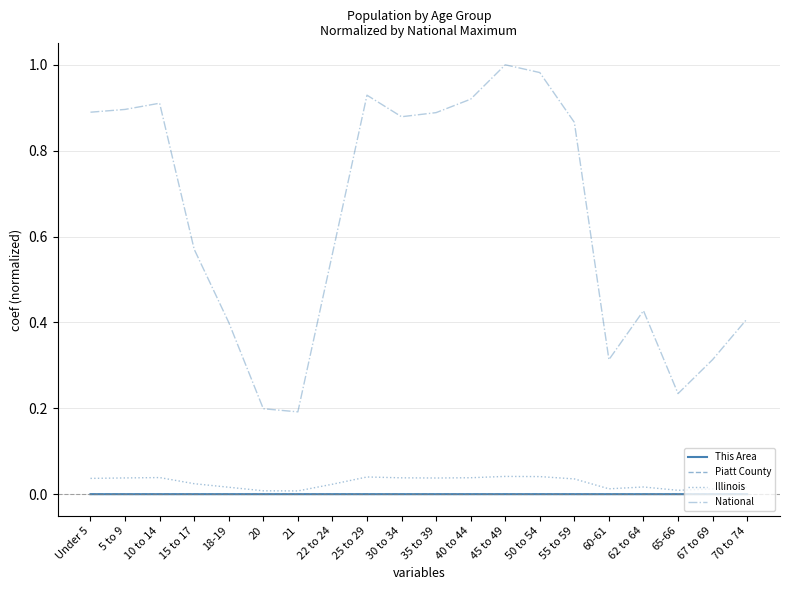

The value of National at 22 to 24 is 0.9. True or false?

False